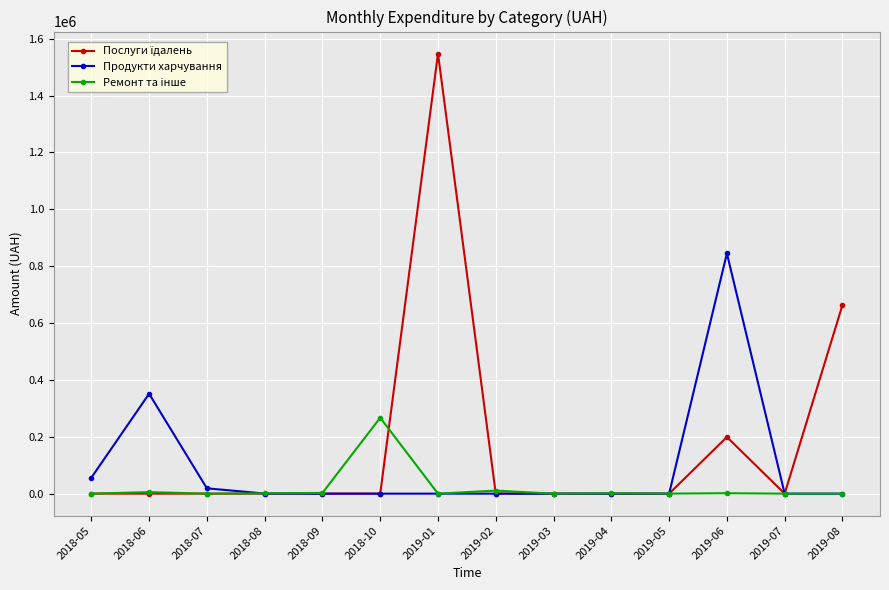

What is the greatest value displayed?

1547860.4